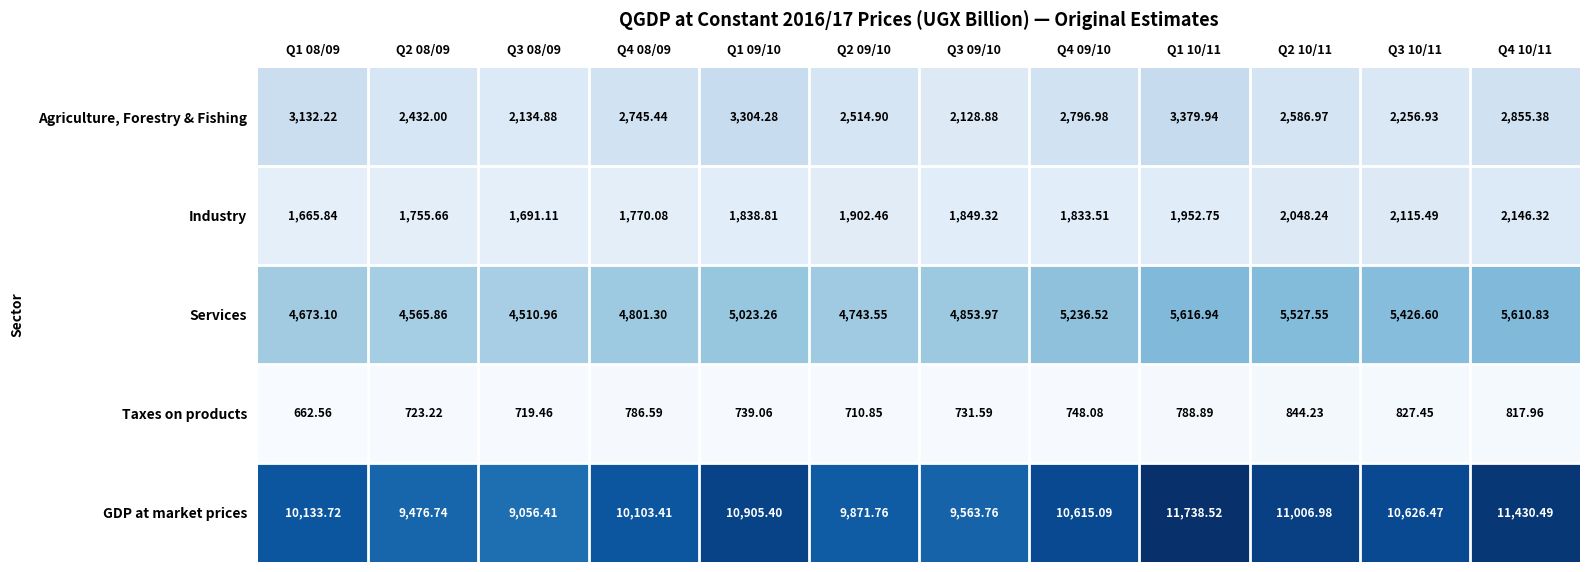

Between Q1 08/09 and Q3 08/09, which series saw the biggest shift?

GDP at market prices